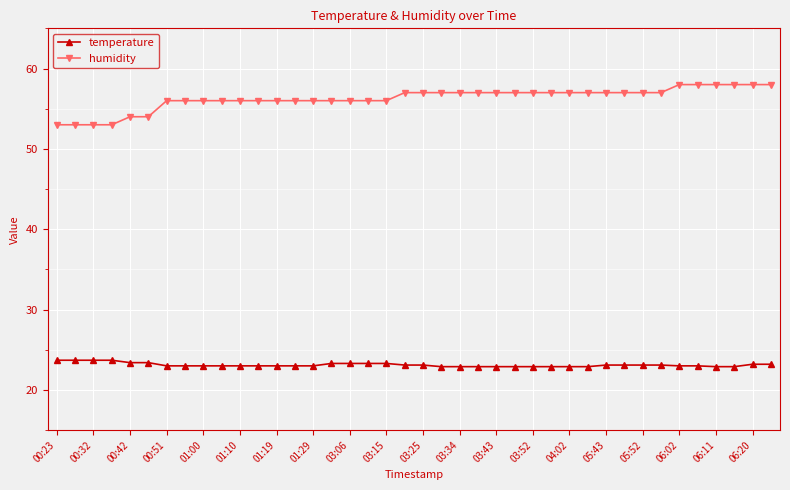

What is the smallest value displayed?

22.9